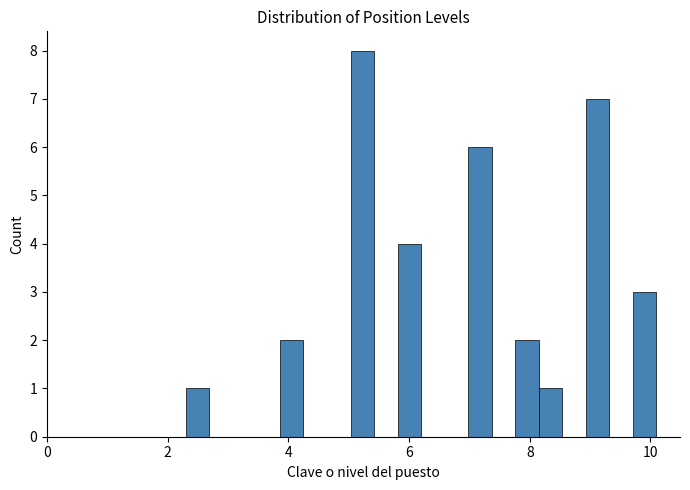

Around what value on the x-axis is the tallest bar? Give the approximate position of its centre, as read against the axis.

5.2